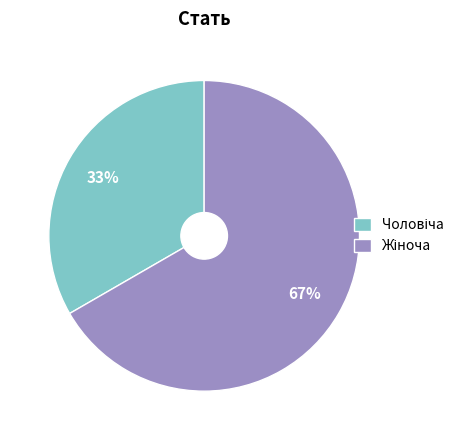

Is there any slice that represents more than half of the pie?

Yes